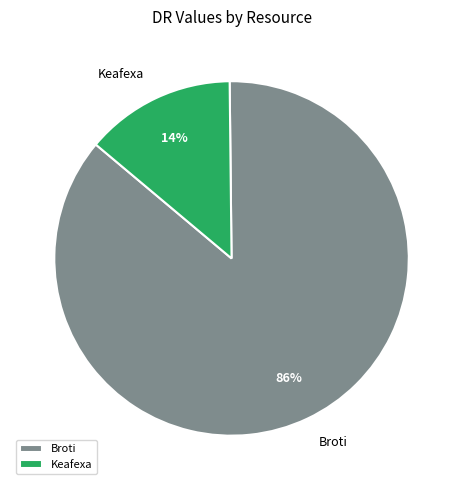

Is there a majority slice in this chart?

Yes